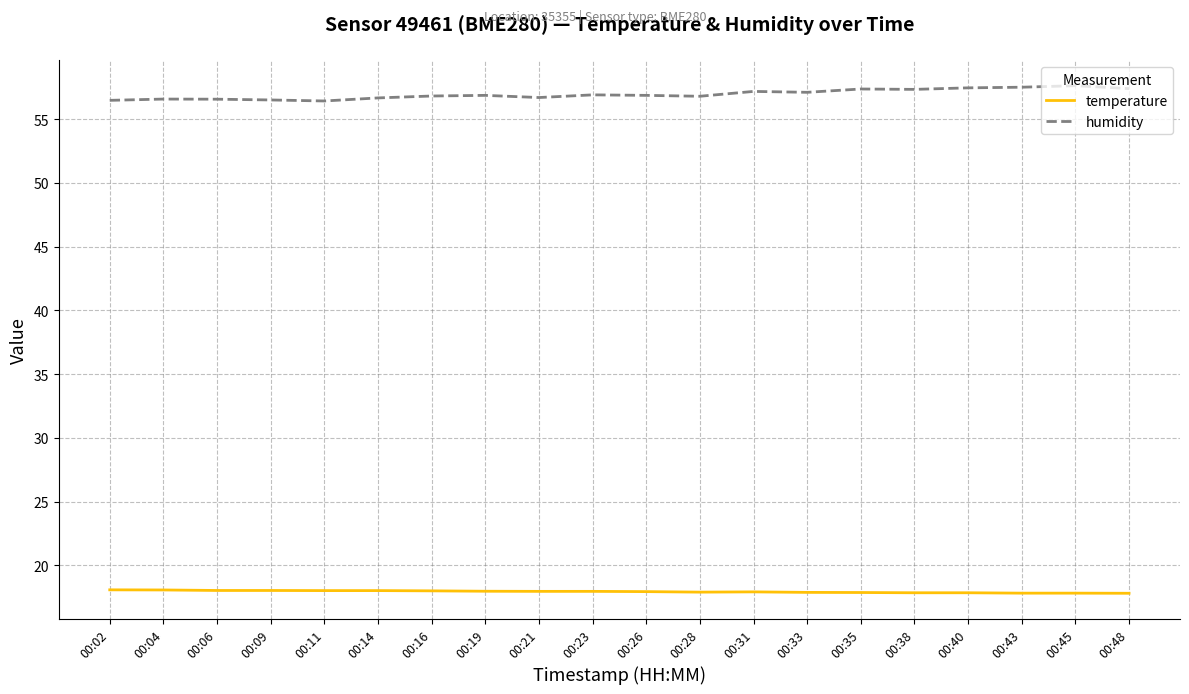

The temperature series shows 17.9 at 00:28. True or false?

True